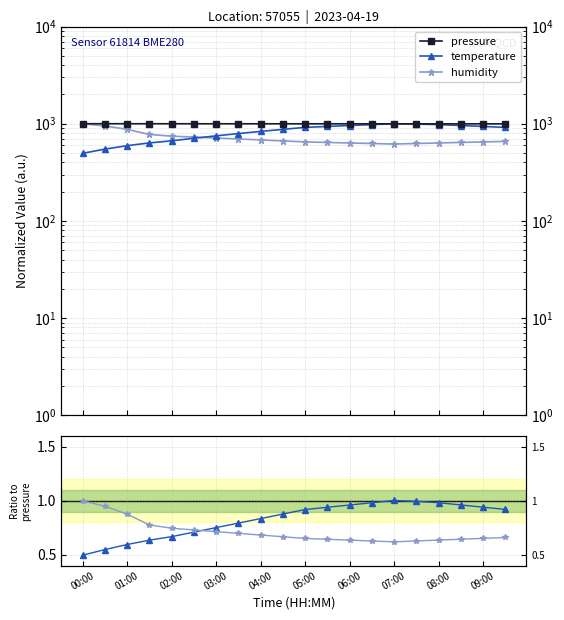

The pressure series shows 288.8 at 08:00. True or false?

False